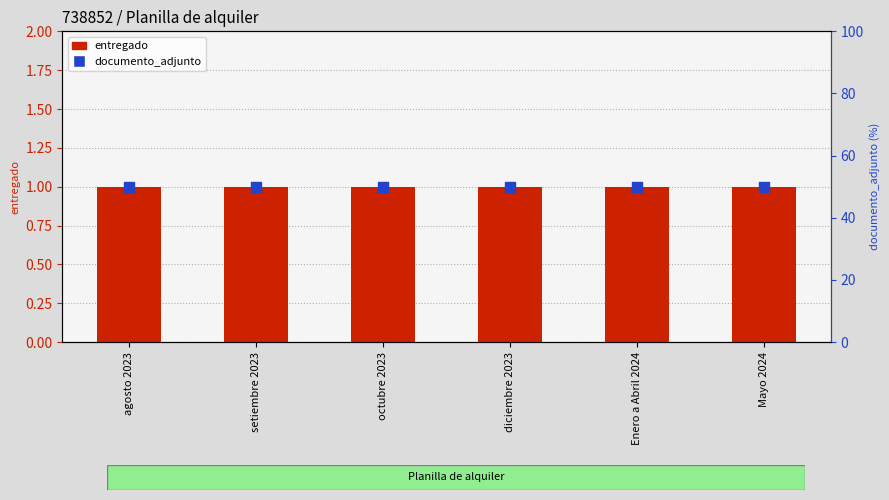

Which series reaches the minimum Y coordinate?

entregado